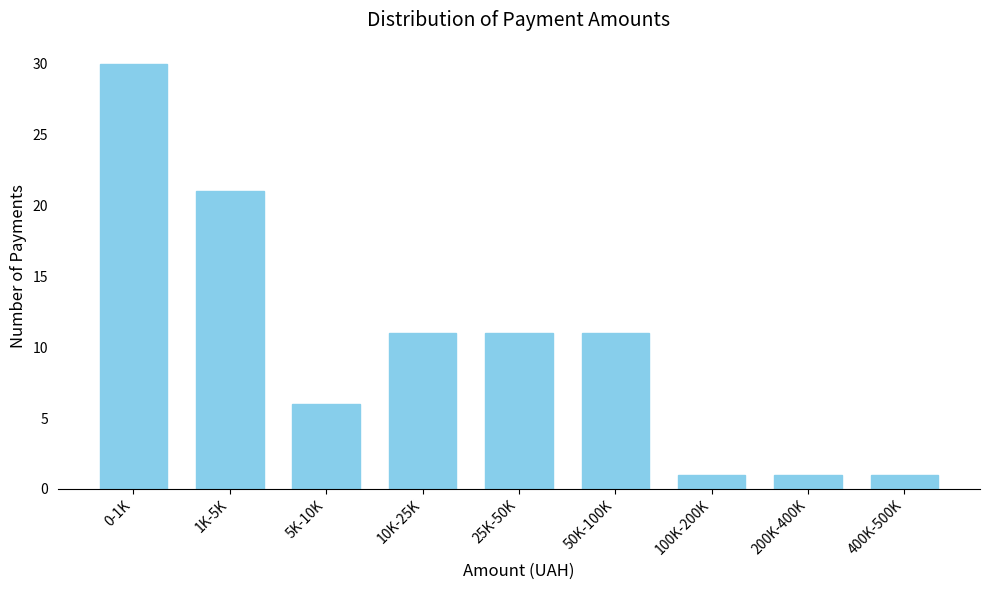

Reading left to right, list all the values displayed in this chart.

0-1K=30	1K-5K=21	5K-10K=6	10K-25K=11	25K-50K=11	50K-100K=11	100K-200K=1	200K-400K=1	400K-500K=1